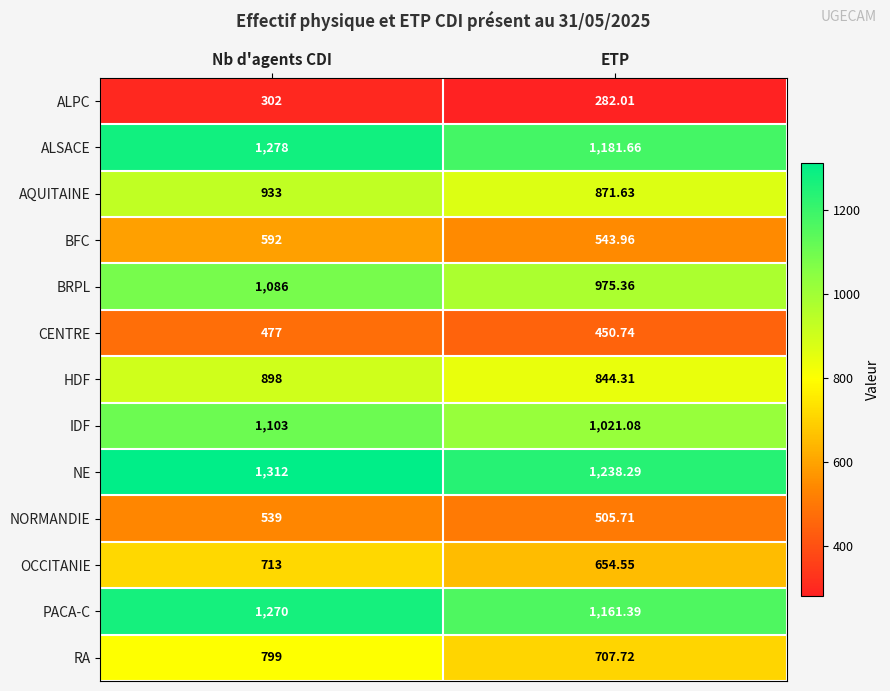

At which category is the sum across all series the highest?

Nb d'agents CDI